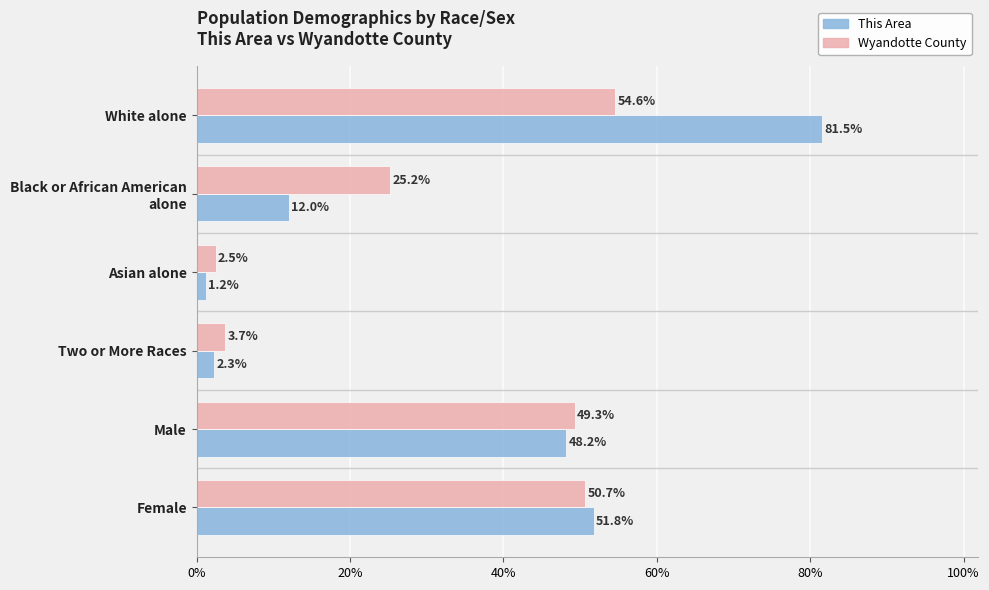

What is the highest value of the Wyandotte County series?

54.6